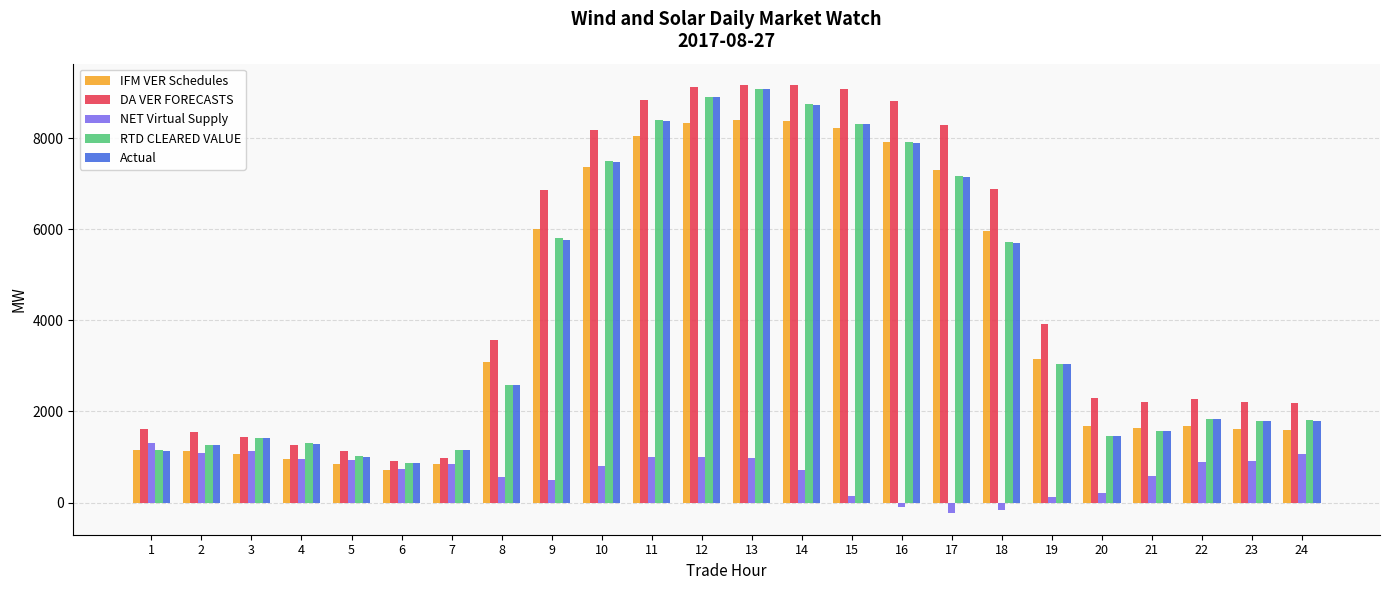

What is the difference between the highest and lowest values at 12?

8107.9